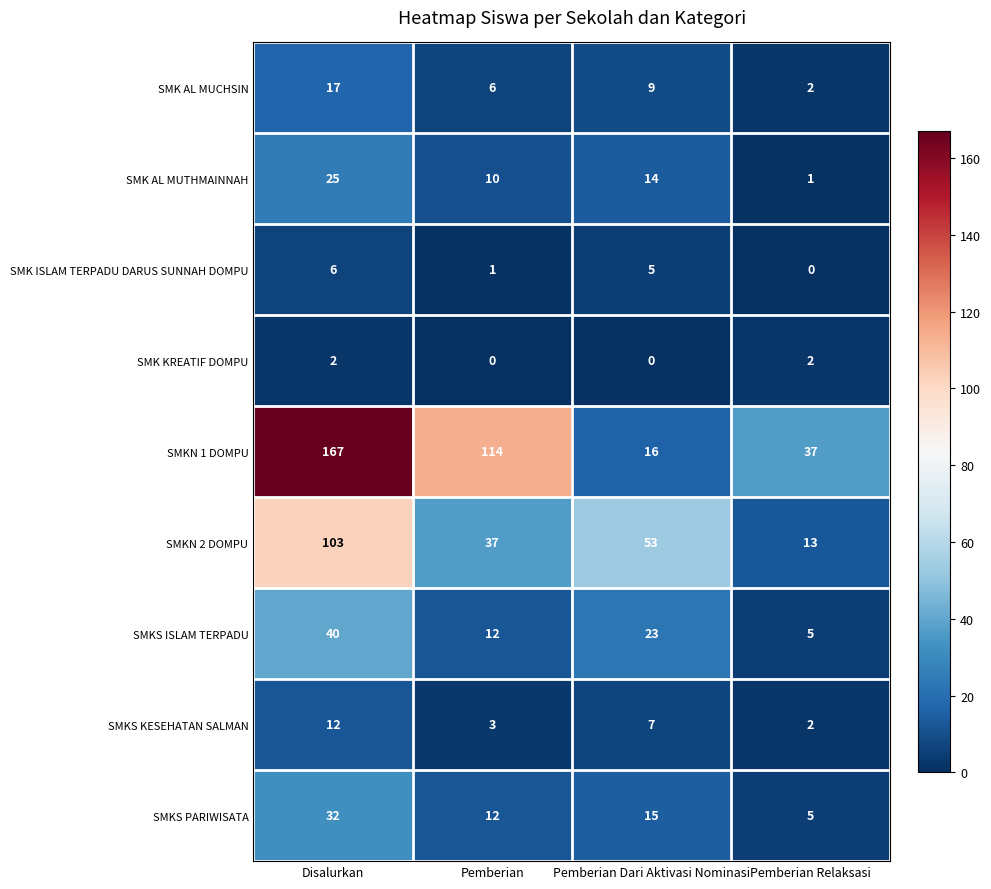

What is the average value of the SMKS ISLAM TERPADU series?

20